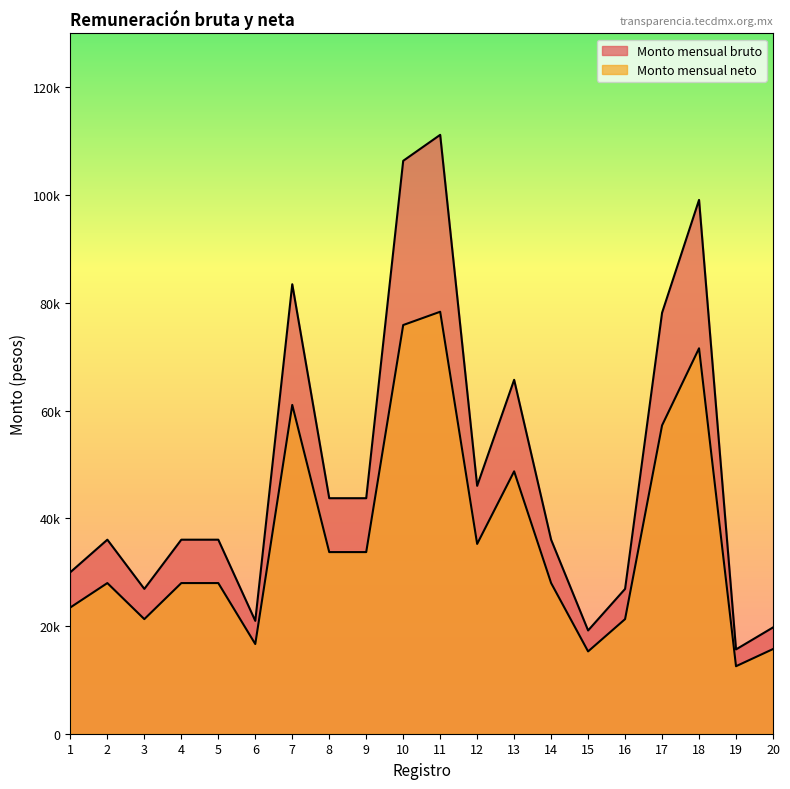

What is the total value across all series at 8?

77438.4